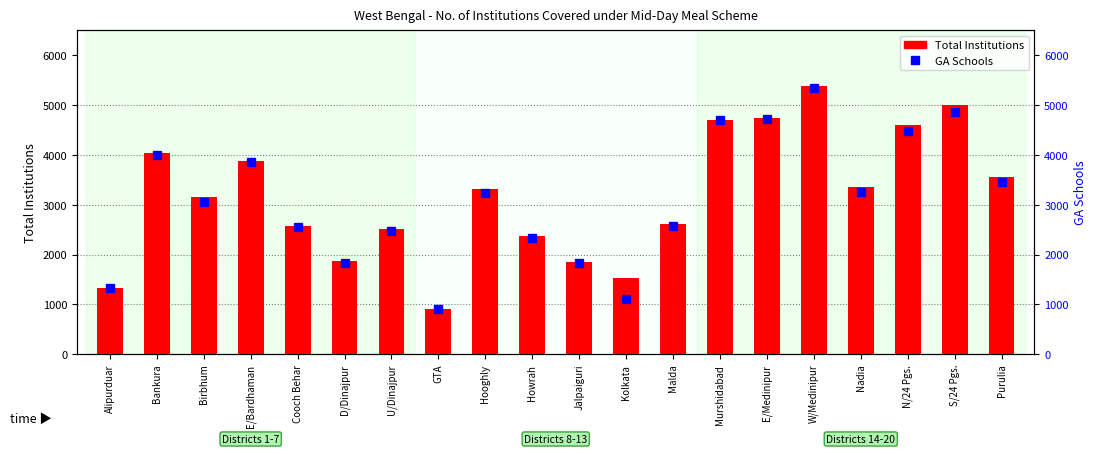

What is the minimum value shown in the chart?

900